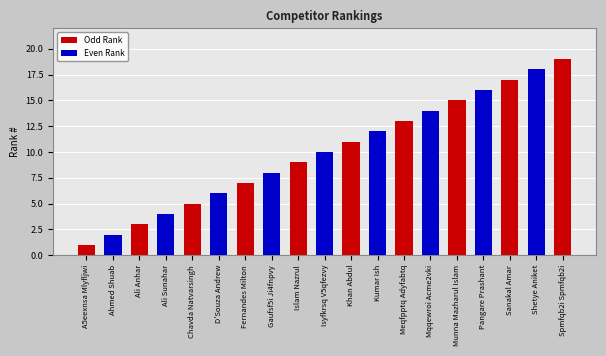

Which has a higher value, Meqfpptq Adyfabtq or Mqqewroi Acme2vki?

Mqqewroi Acme2vki